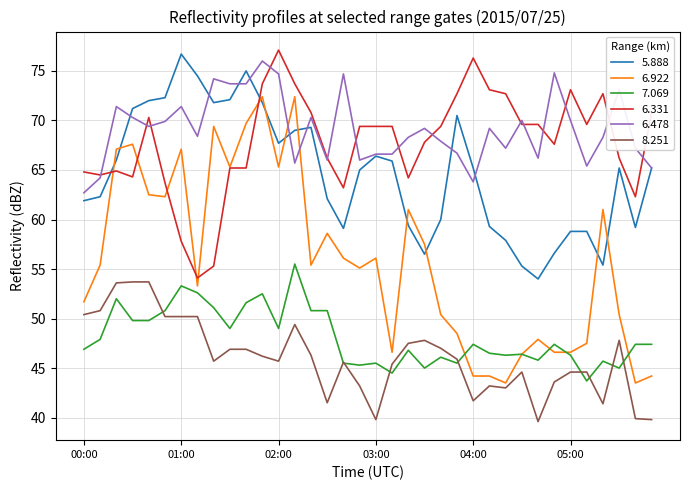

True or false: 6.478 and 6.331 intersect in this chart.

True